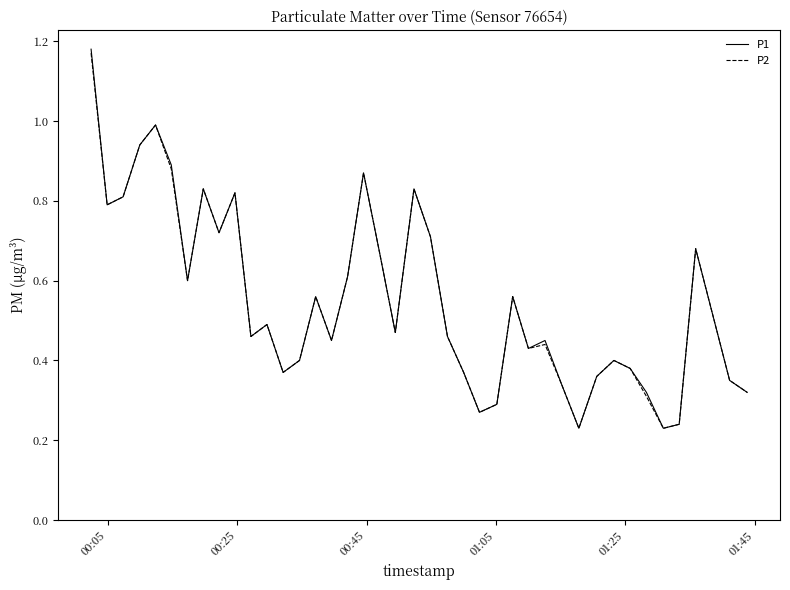

How many lines are shown in the chart?

2